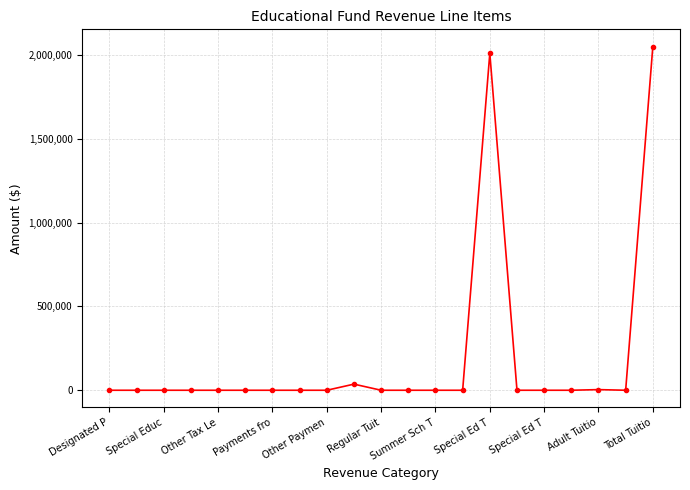

What is the difference between the maximum and minimum values?

2049291